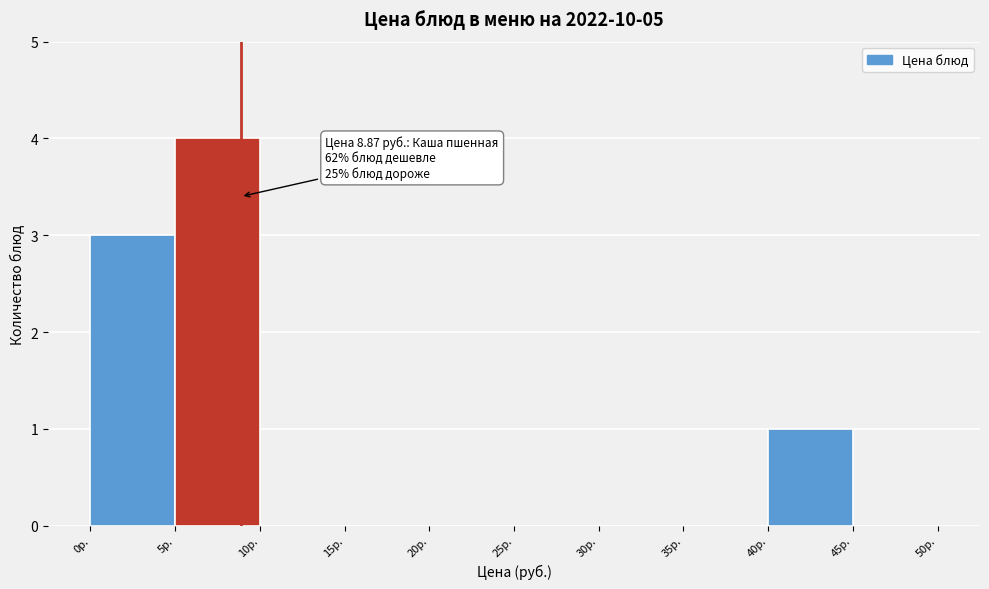

Over which range of the x-axis is the bar tallest?

5 to 10